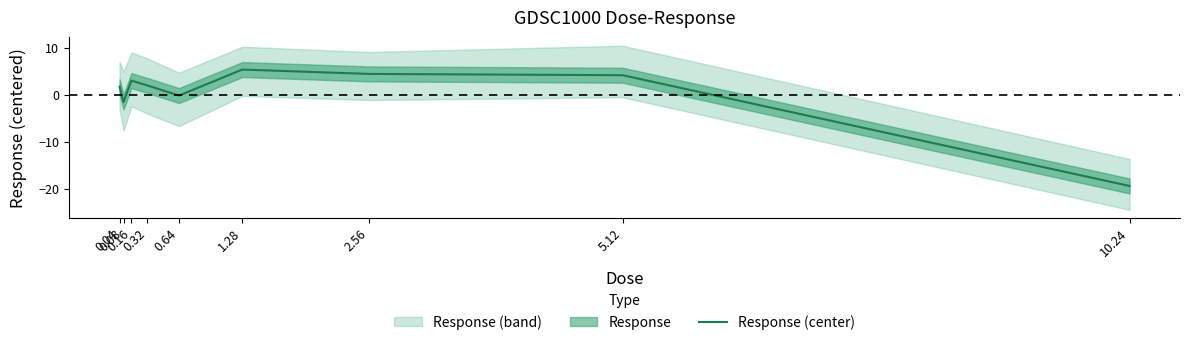

At which category does the data reach its first local valley?

0.08